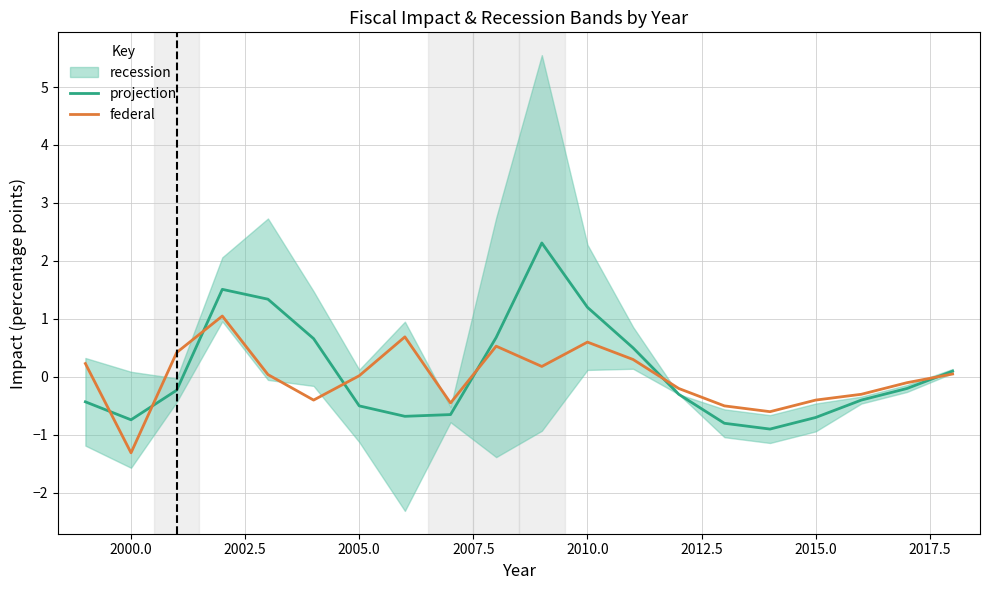

What is the maximum value for federal?

1.1